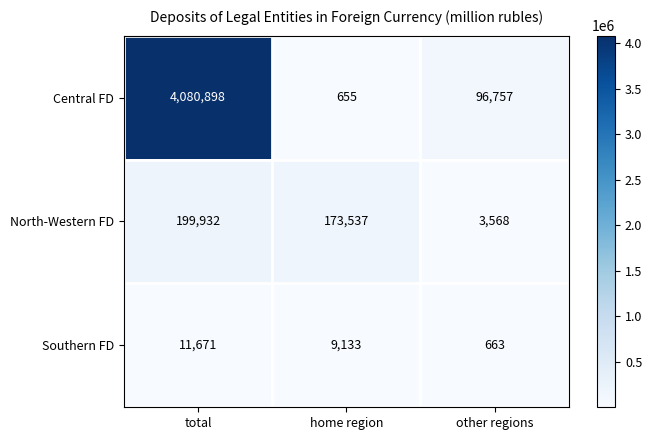

What is the average value of the Central FD series?

1392770